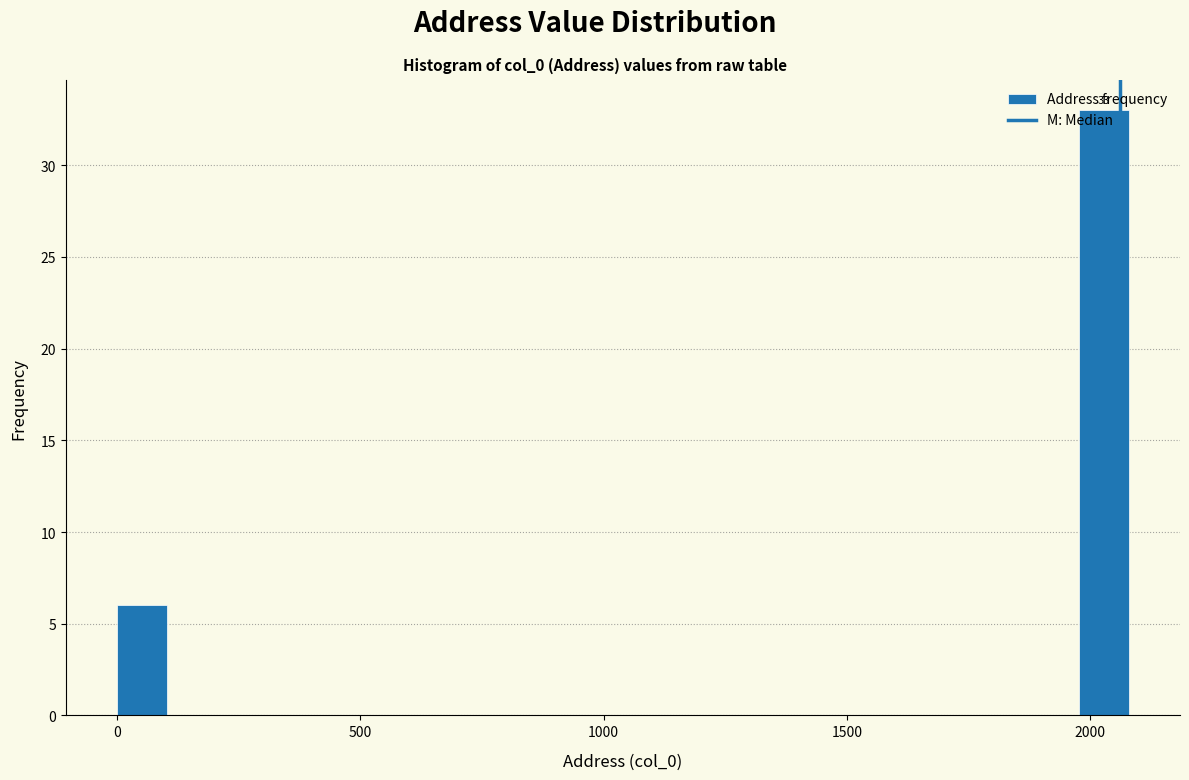

Around what value on the x-axis is the tallest bar? Give the approximate position of its centre, as read against the axis.

2050